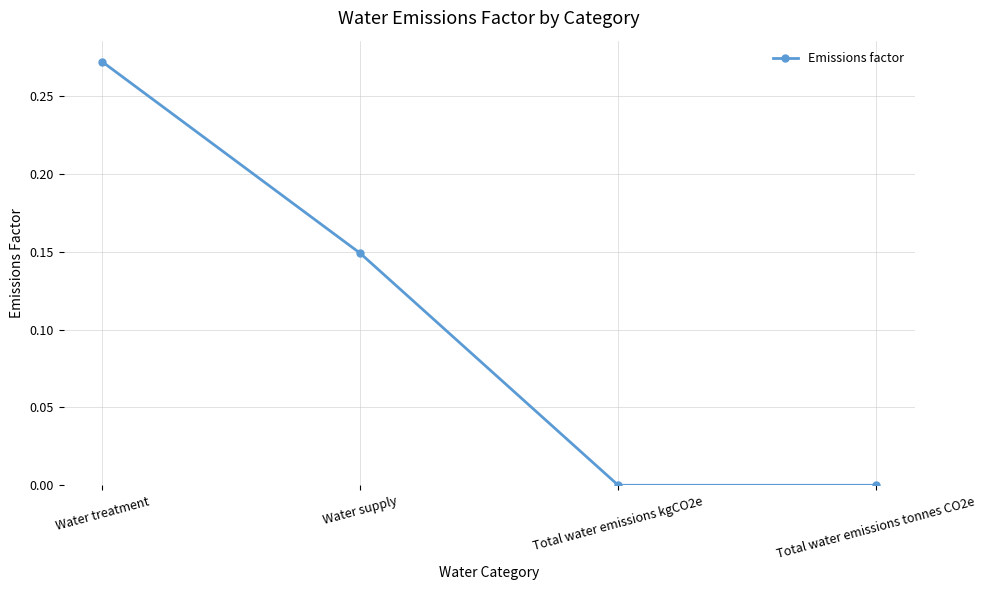

What is the sum of all values?

0.4